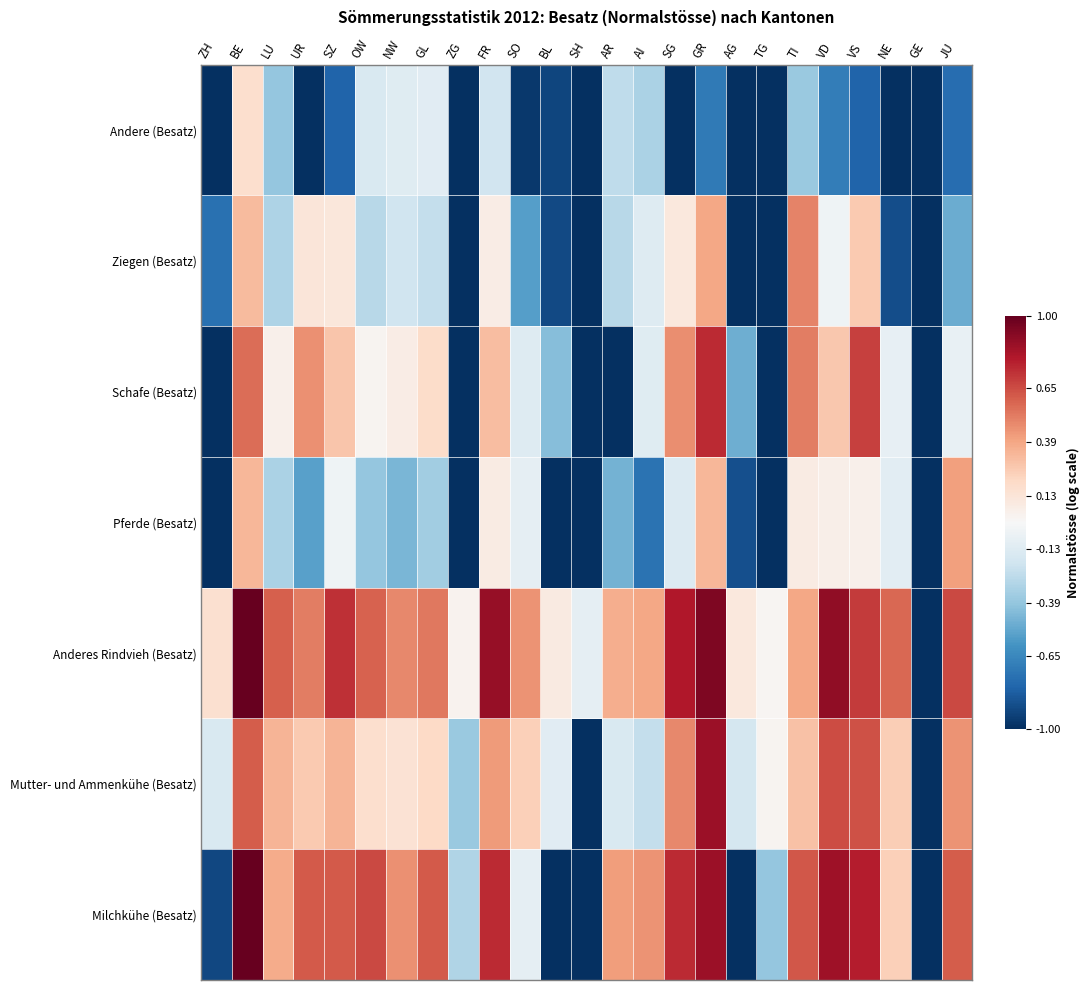

What is the smallest value displayed?

-1.0